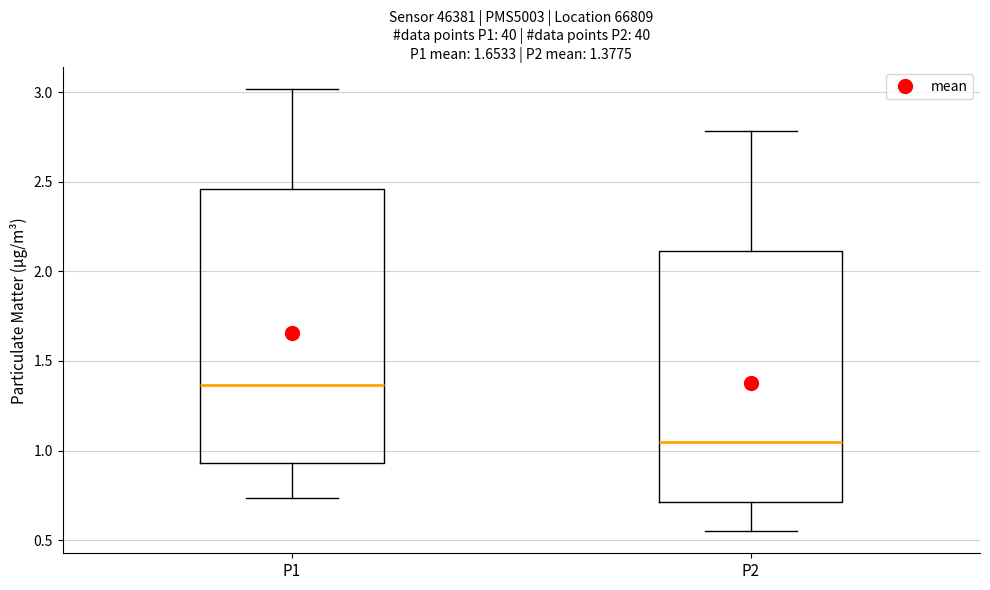

Which box's median line is the highest?

P1